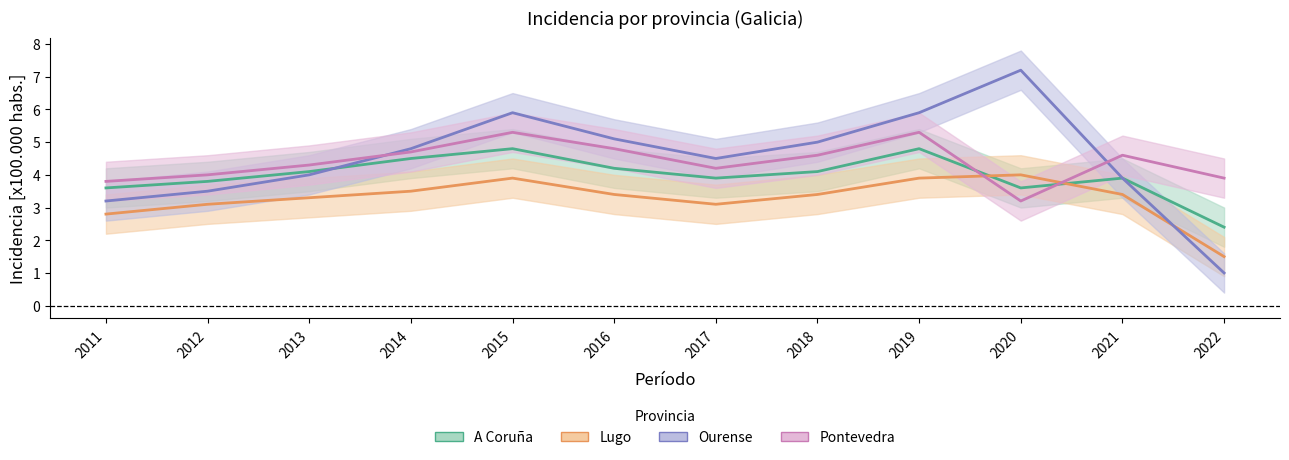

Rank the categories by Pontevedra value from highest to lowest.

2015, 2019, 2016, 2014, 2018, 2021, 2013, 2017, 2012, 2022, 2011, 2020